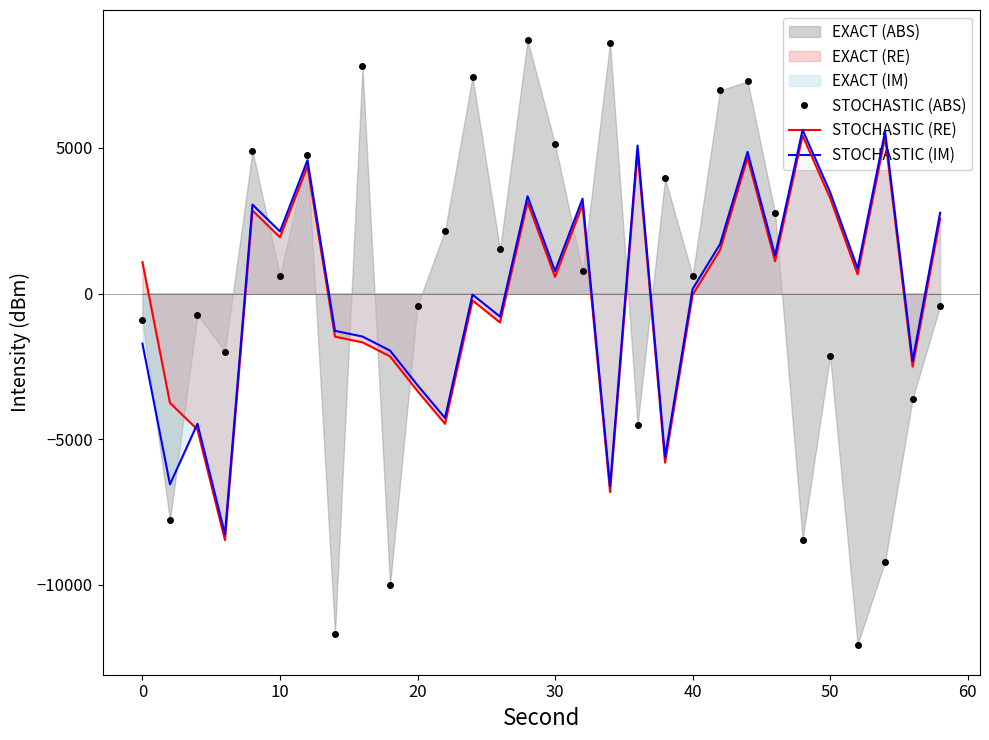

What is the lowest value of the STOCHASTIC (ABS) series?

-12059.8